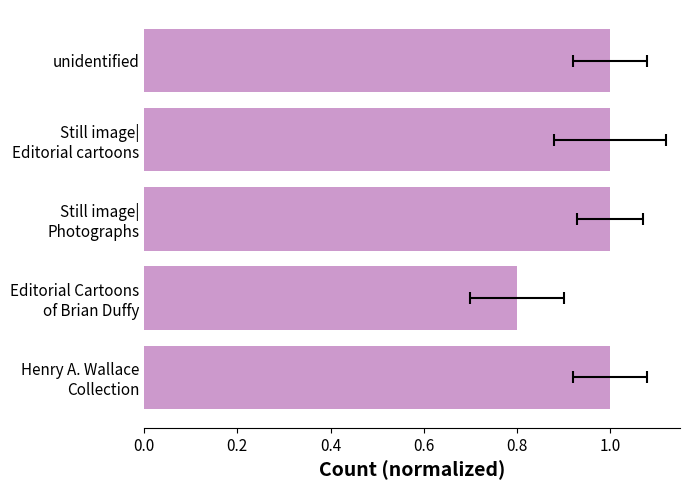

Reading right to left, extract all data points from this chart.

1.0	0.8	1.0	1.0	1.0